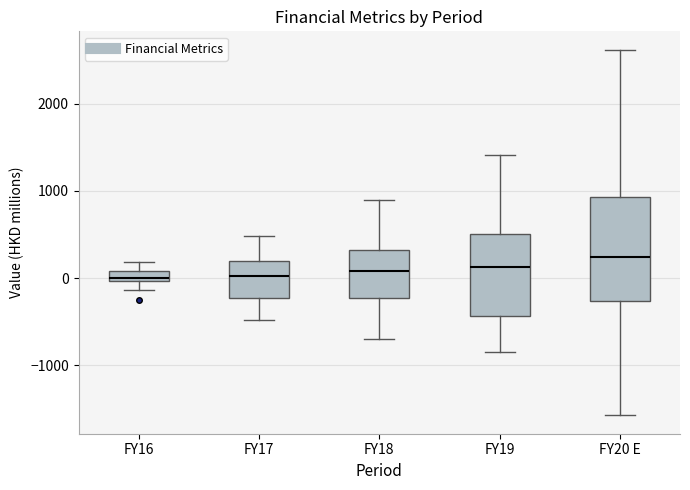

Where does the lower whisker of the box for FY19 end on the y-axis? The values are not printed on the chart, so give them approximately, as read against the axis.

-900